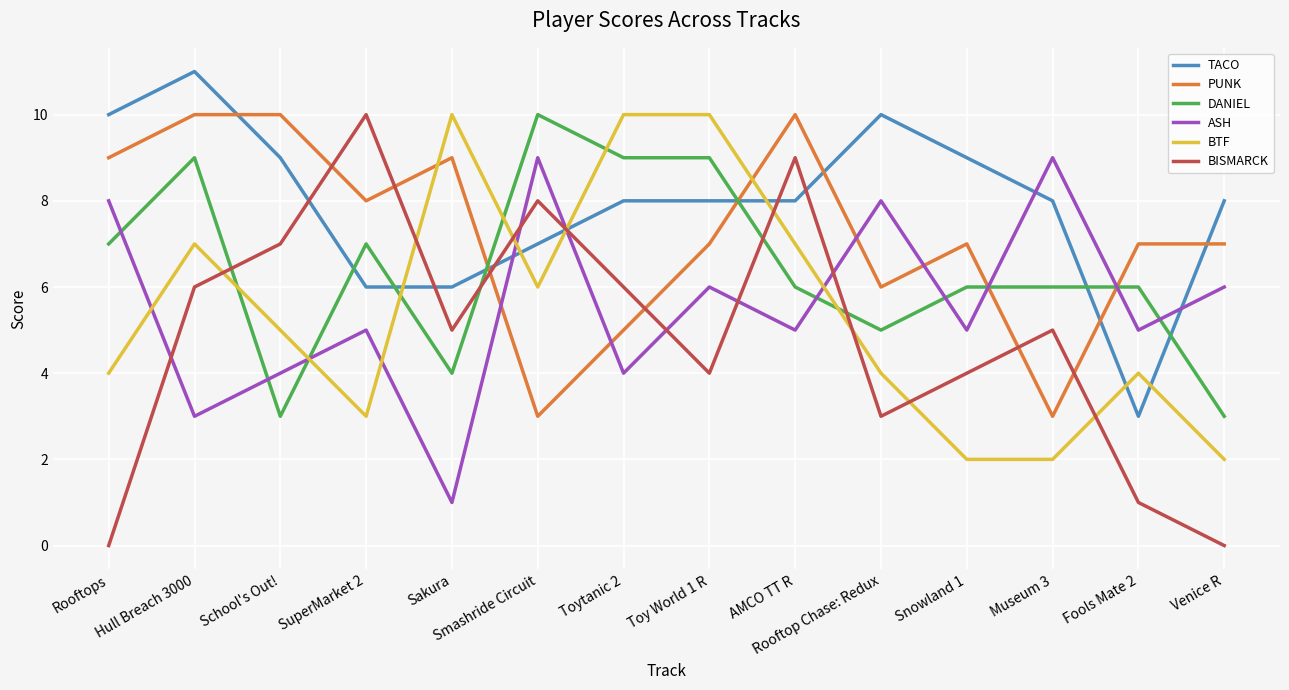

What is the average value of the BTF series?

5